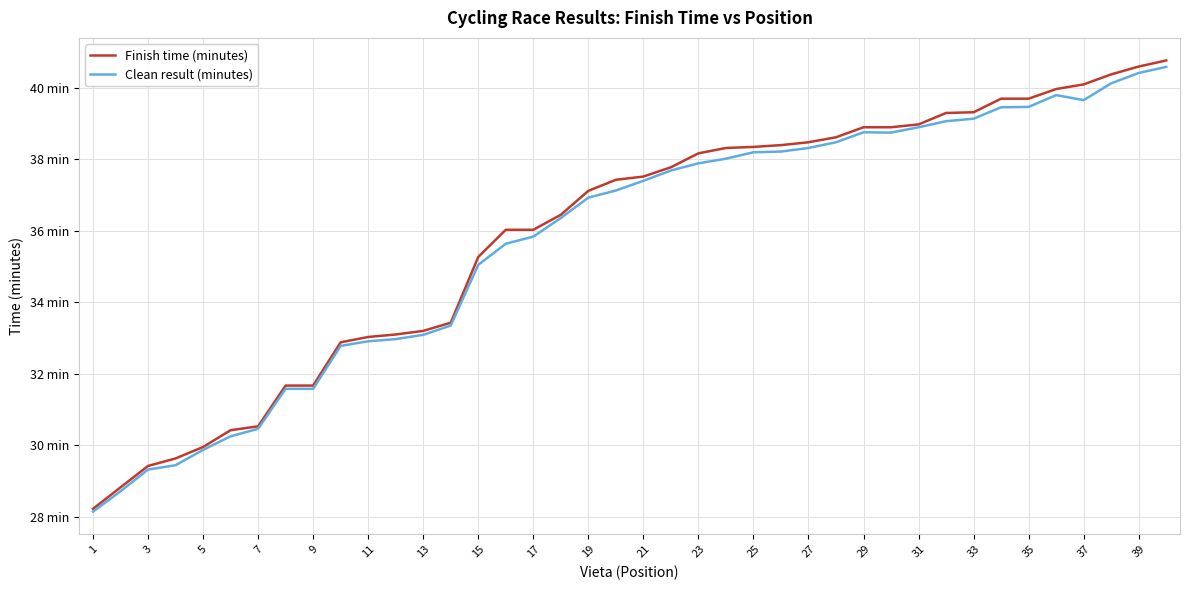

What is the value of the Clean result (minutes) point at the 16th from the left?

35.6